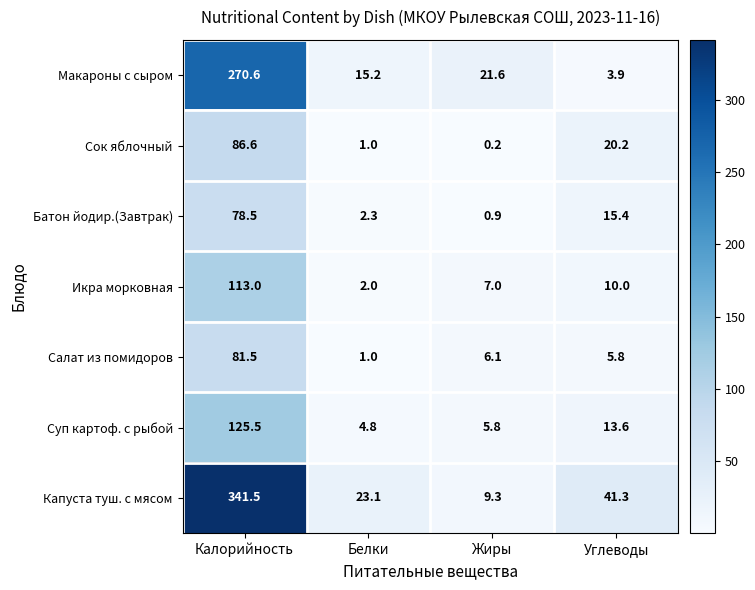

At which category is the sum across all series the highest?

Калорийность